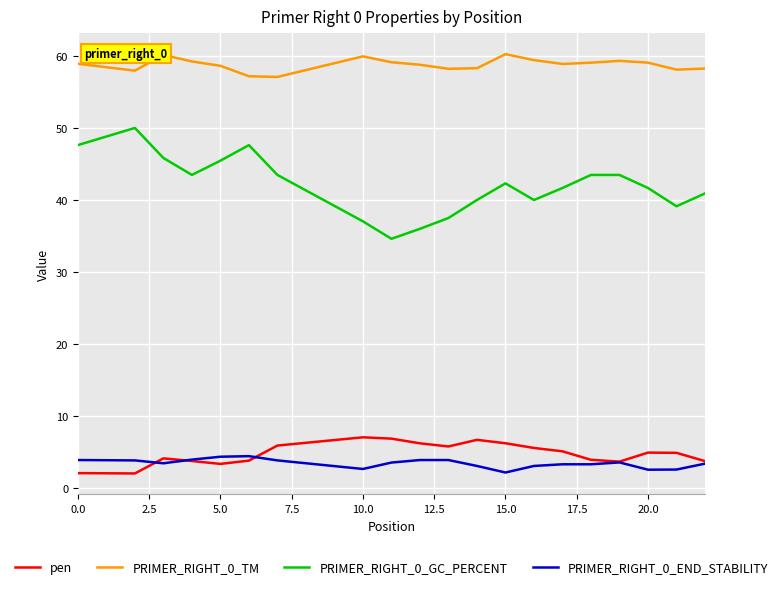

List the series in order of their peak value, highest first.

PRIMER_RIGHT_0_TM, PRIMER_RIGHT_0_GC_PERCENT, pen, PRIMER_RIGHT_0_END_STABILITY